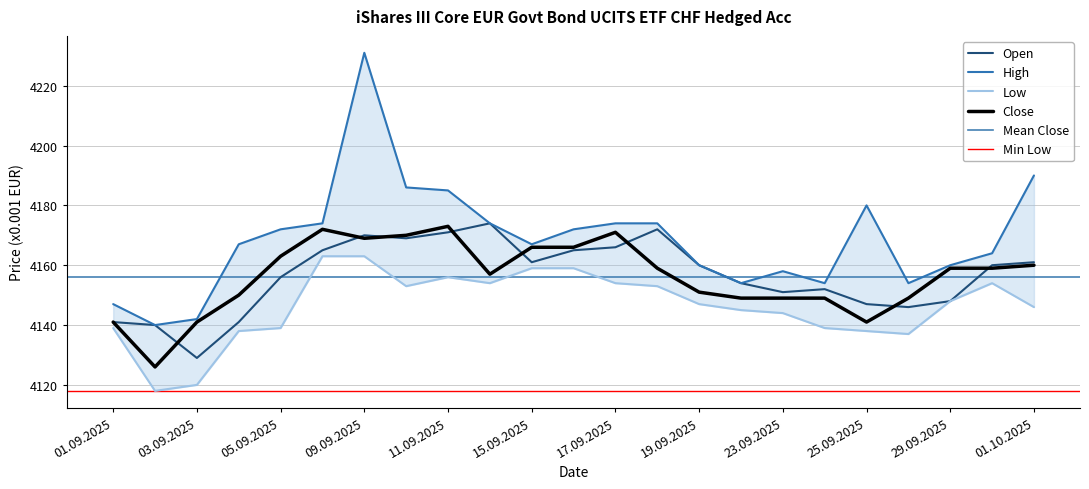

The Low series shows 7356 at 25.09.2025. True or false?

False